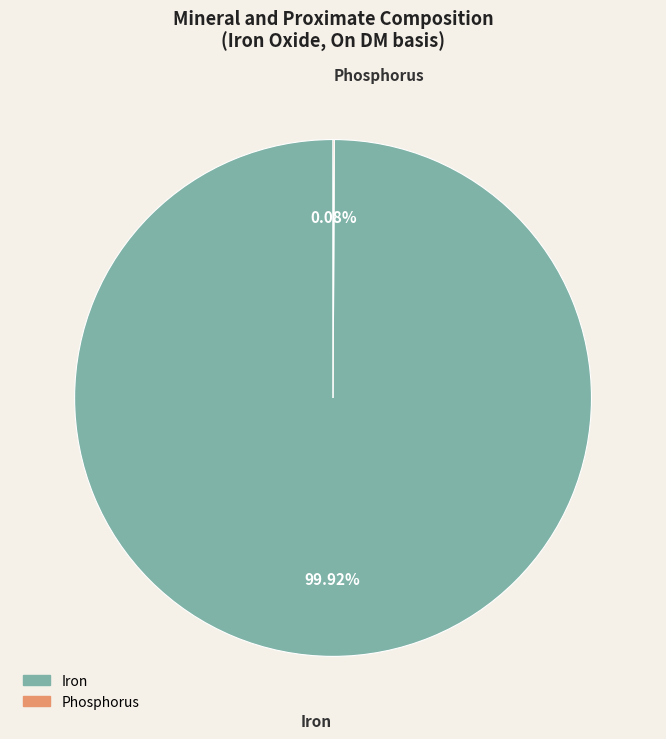

Which slice is the largest?

Iron